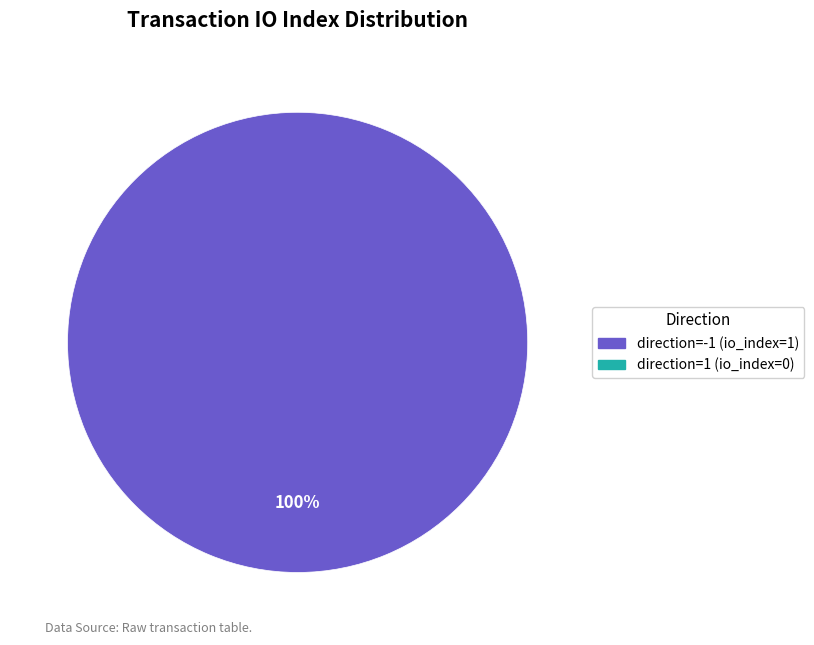

Does any single category account for the majority?

Yes